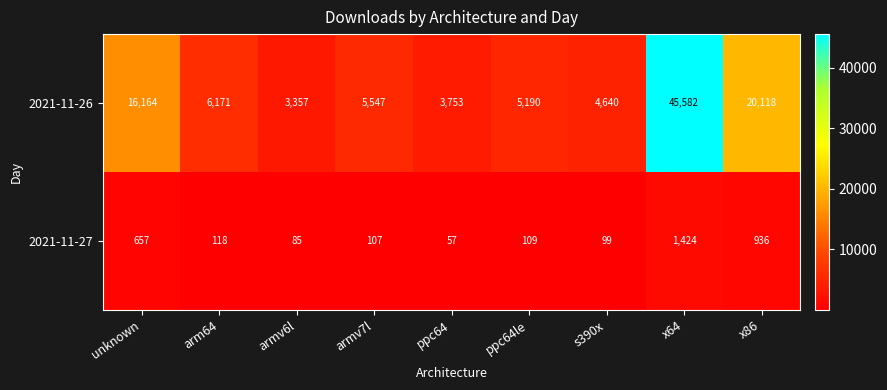

Reading left to right, list all the values displayed in this chart.

2021-11-26: unknown=16164	arm64=6171	armv6l=3357	armv7l=5547	ppc64=3753	ppc64le=5190	s390x=4640	x64=45582	x86=20118
2021-11-27: unknown=657	arm64=118	armv6l=85	armv7l=107	ppc64=57	ppc64le=109	s390x=99	x64=1424	x86=936